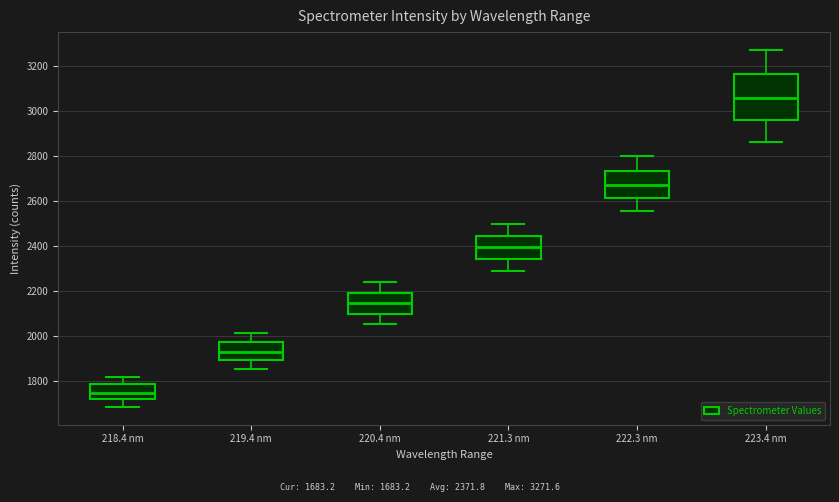

Which box has the lowest median line?

218.4 nm